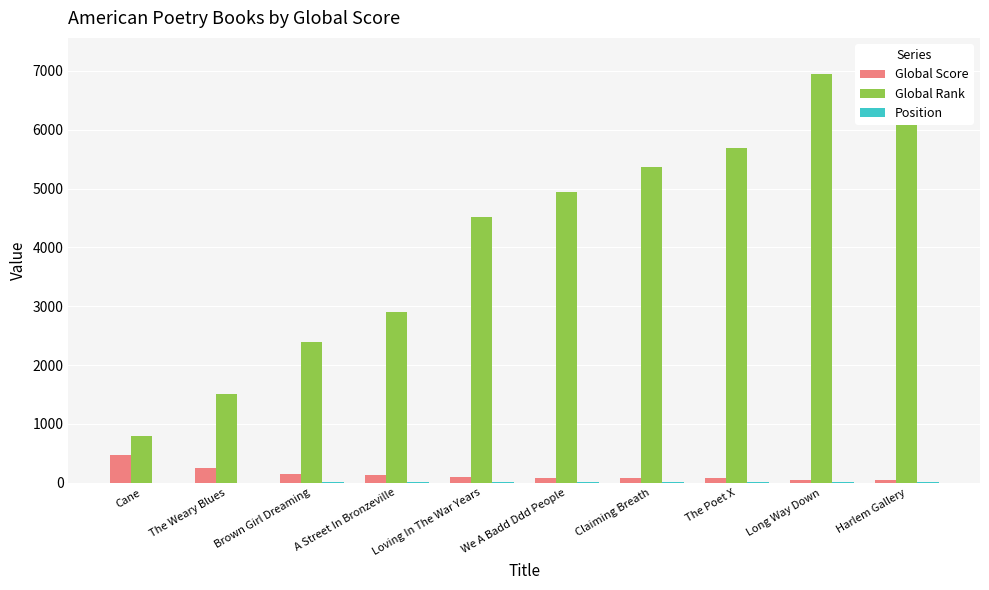

Reading right to left, transcribe all the data shown in this chart.

Global Score: 45	49	71	77	84	92	129	150	249	462
Global Rank: 7200	6953	5684	5357	4941	4518	2906	2388	1508	798
Position: 10	9	8	7	6	5	4	3	2	1